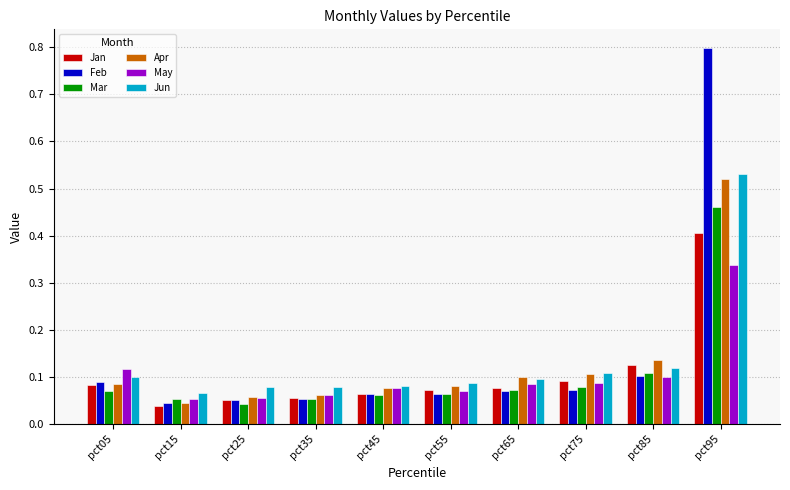

Are the bars horizontal?

No